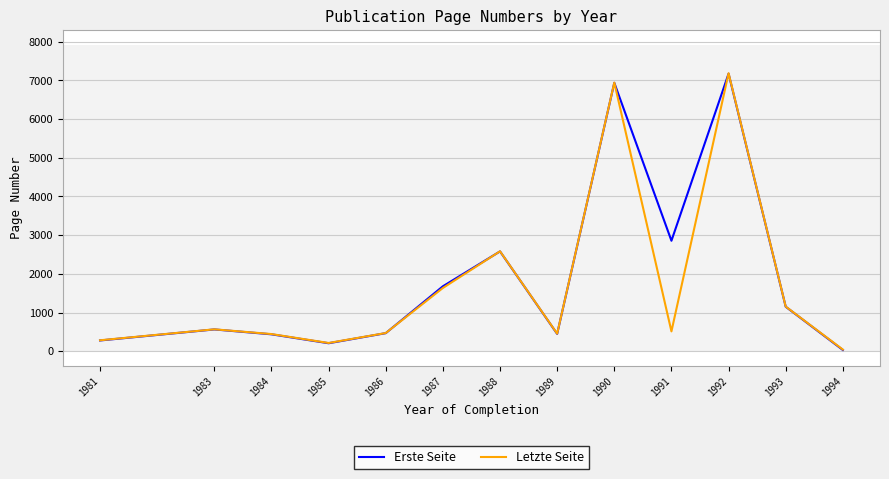

Is the value of Letzte Seite at 1993 greater than the value of Erste Seite at 1988?

No